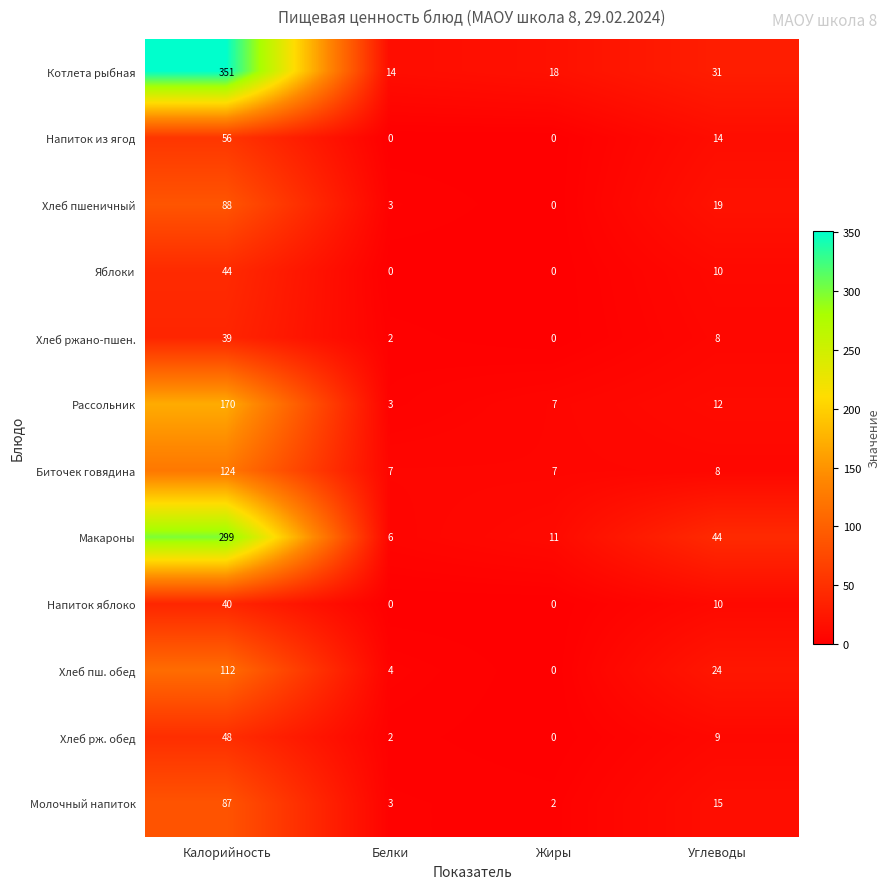

At which category is the sum across all series the highest?

Калорийность